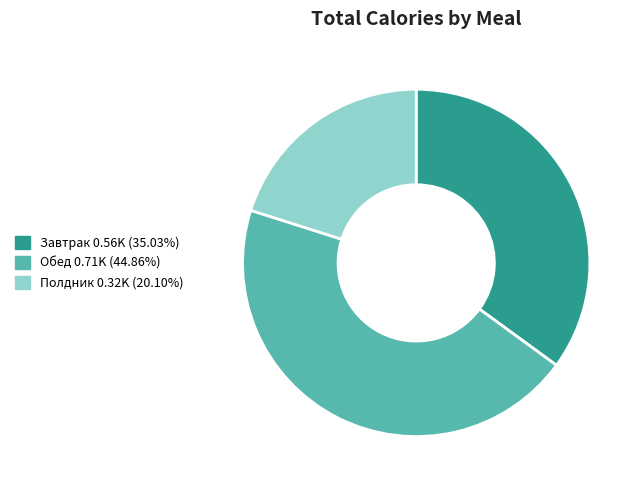

Is there a majority slice in this chart?

No